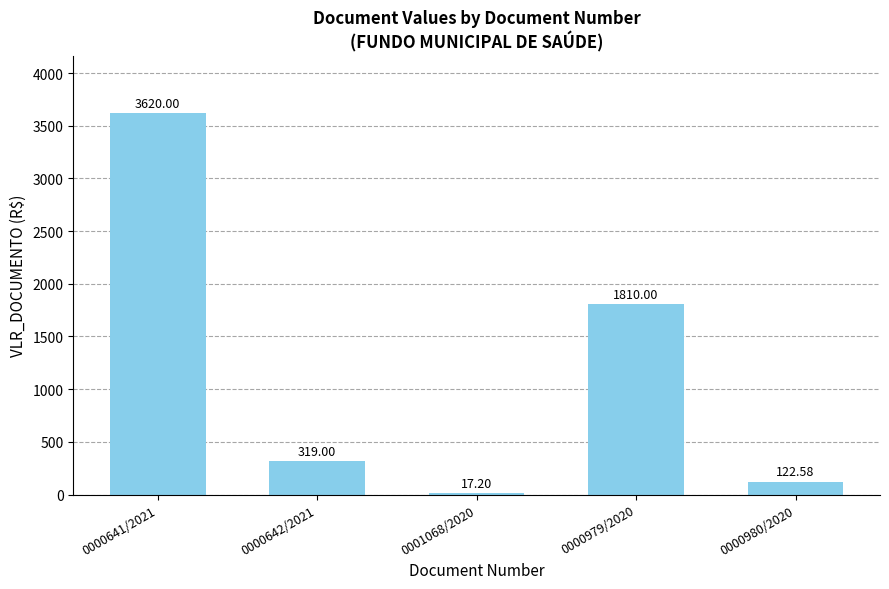

List the labels in order of value, largest first.

0000641/2021, 0000979/2020, 0000642/2021, 0000980/2020, 0001068/2020